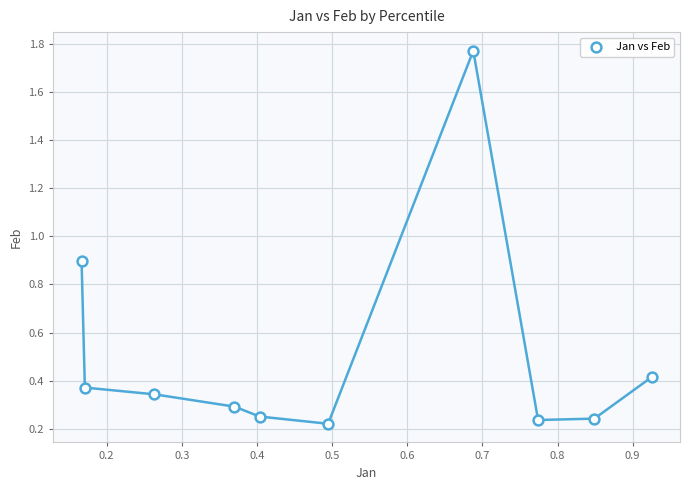

What is the average Y value?

0.5